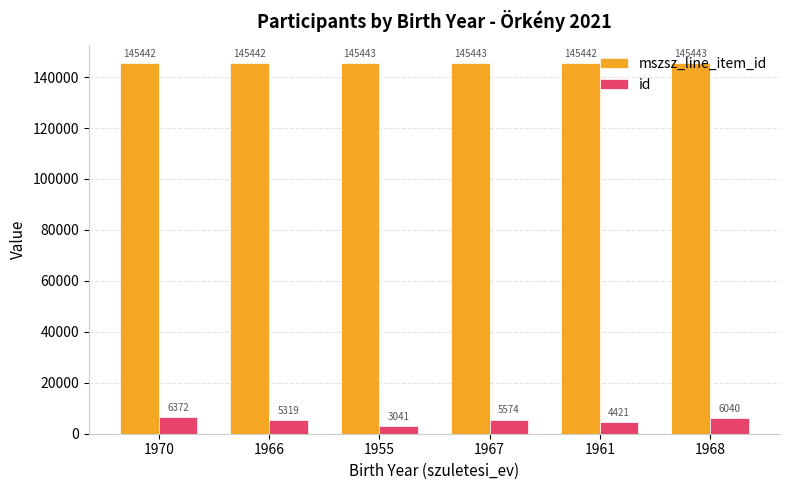

Is the value of mszsz_line_item_id at 1966 greater than the value of id at 1968?

Yes